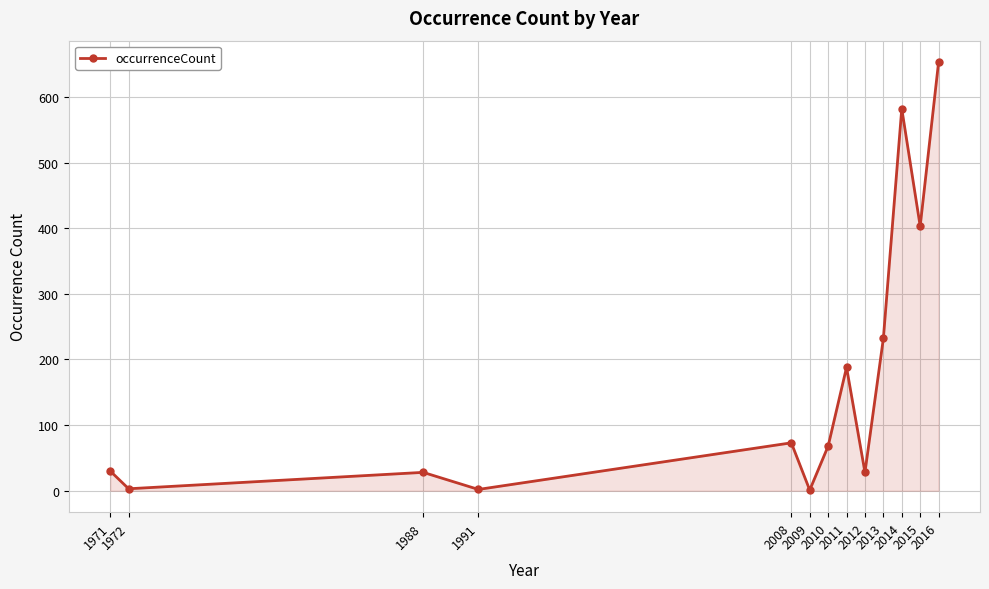

What is the sum of the values at 2010 and 2015?

471